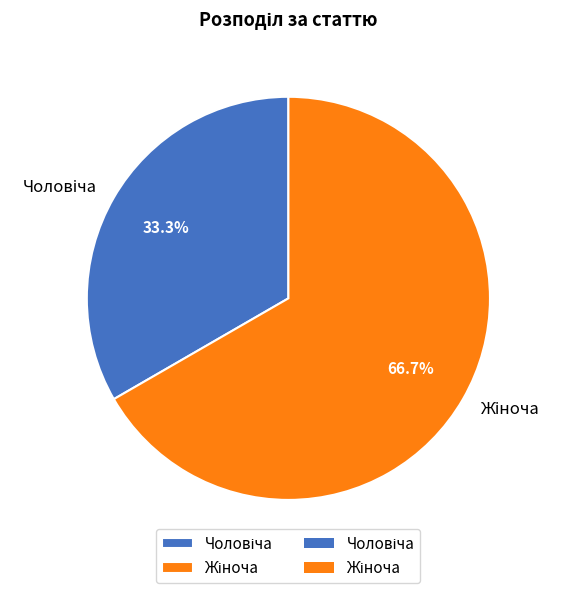

Is there a majority slice in this chart?

Yes